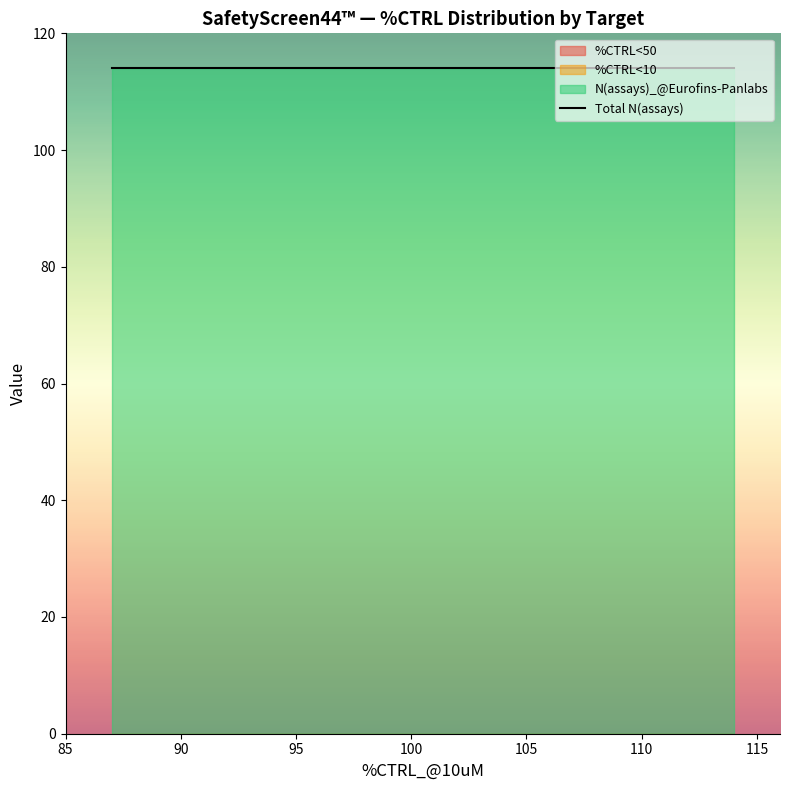

True or false: %CTRL<50 has more than 2 interior local peaks.

False